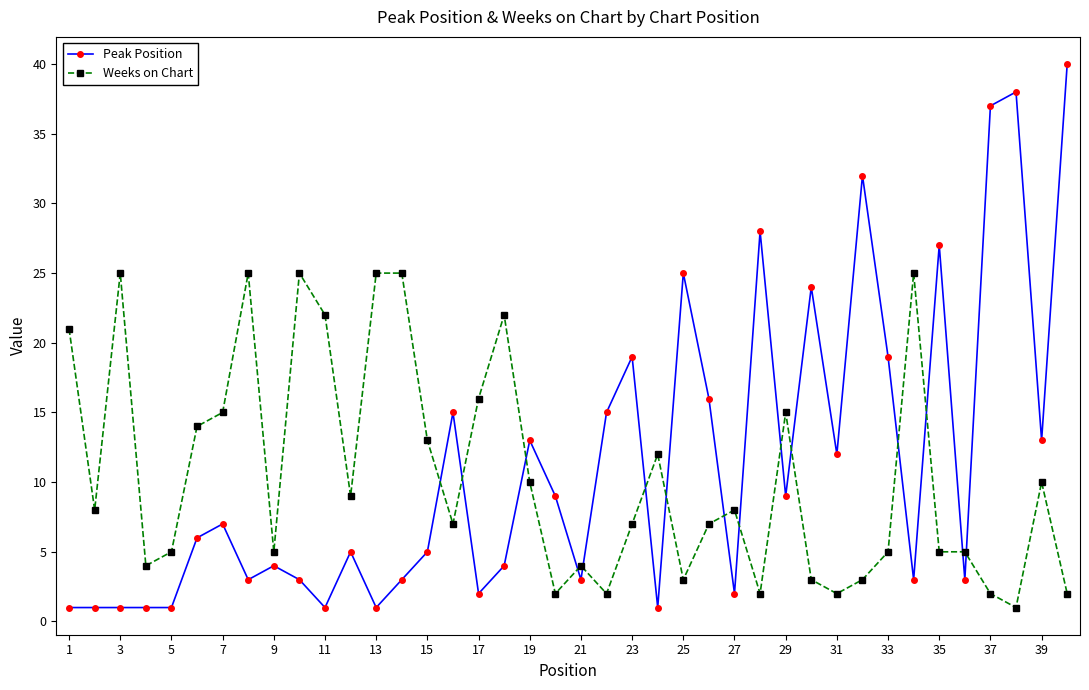

True or false: Weeks on Chart has more than 1 interior local peaks.

True